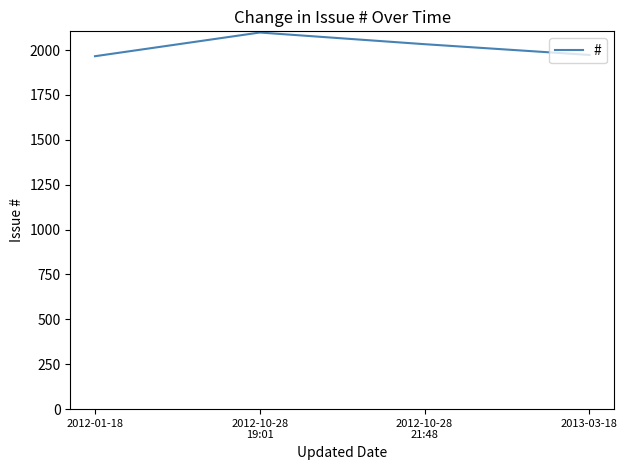

Between 2012-01-18 and 2012-10-28
19:01, which is larger?

2012-10-28
19:01